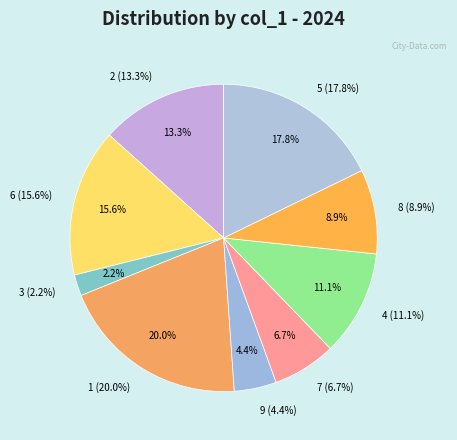

Which category has the smallest portion of the pie?

3